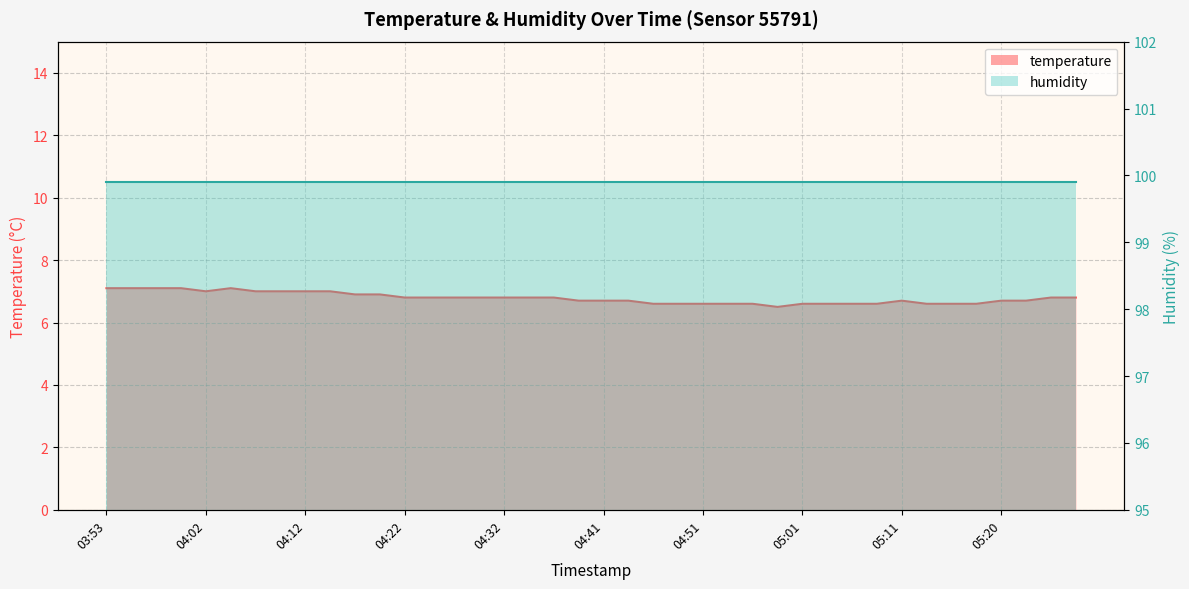

Where is the data nearest to the value 6?

04:58